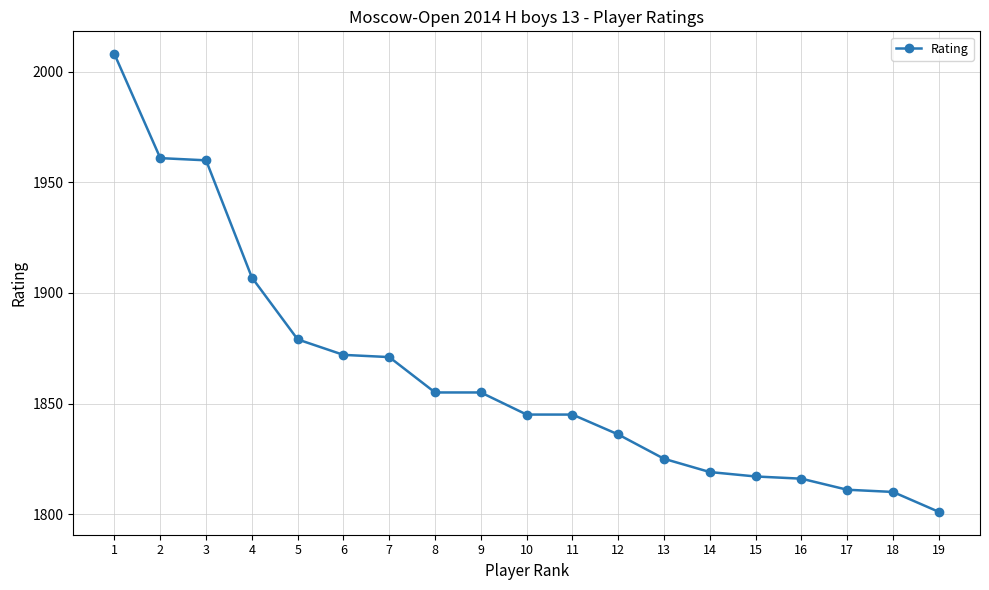

True or false: the data shows 510 at 5.

False